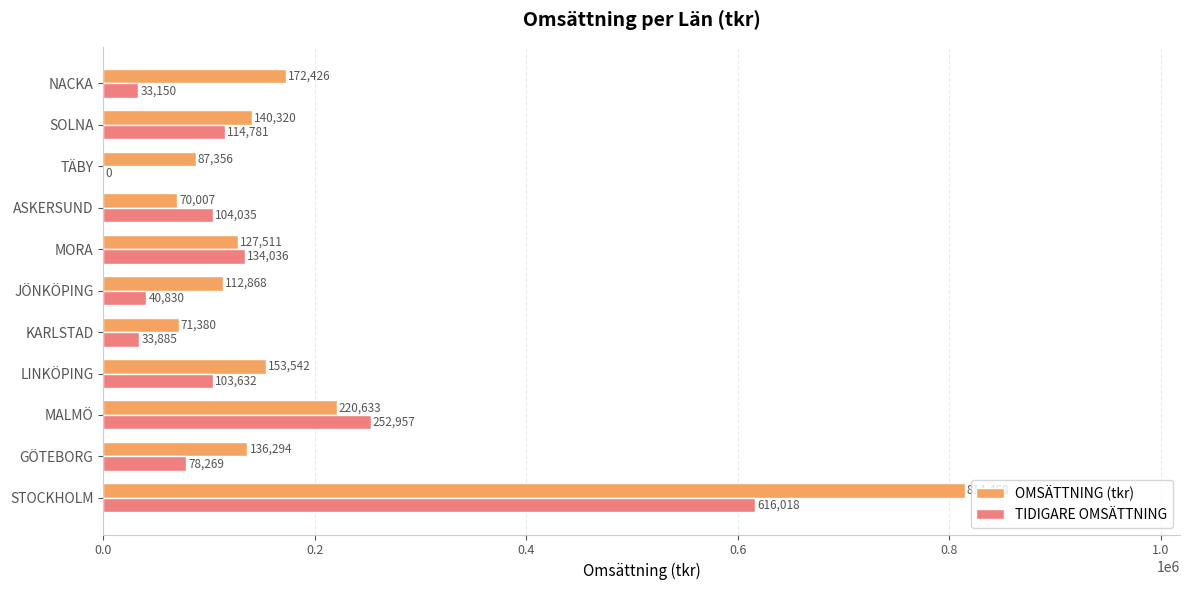

Where is TIDIGARE OMSÄTTNING nearest to the value 308009?

MALMÖ